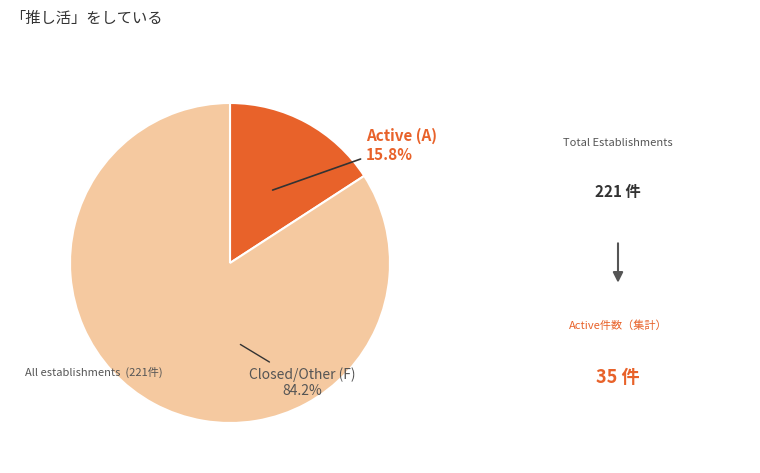

What is the total percentage of Active (A) and Closed/Other (F)?

100.0%